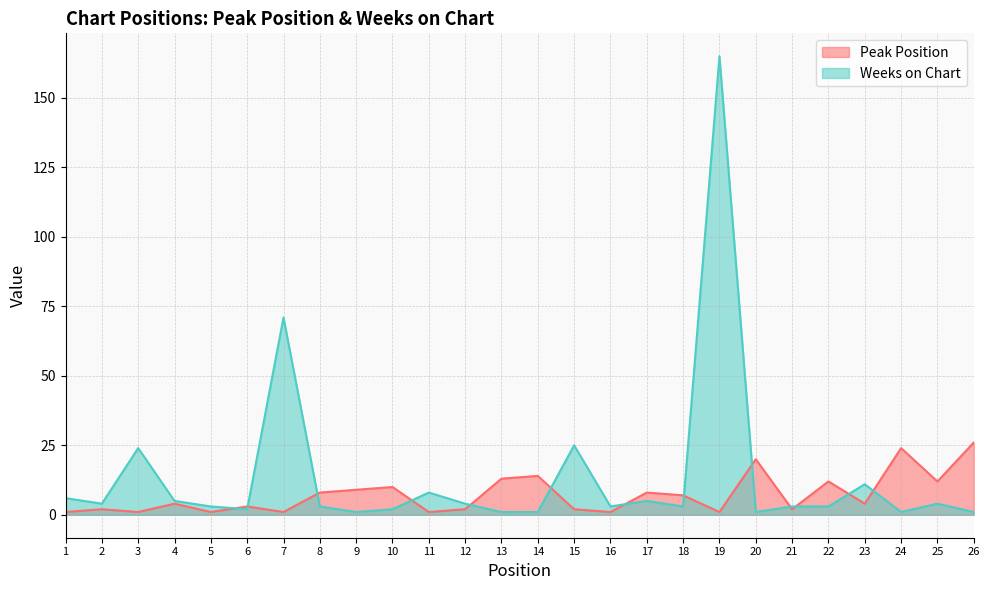

After their last crossing, which series has the higher values: Peak Position or Weeks on Chart?

Peak Position